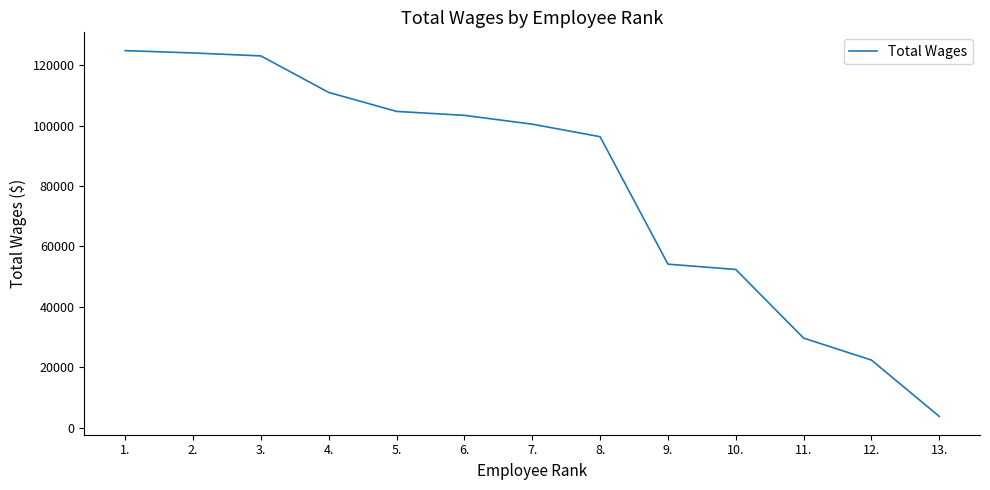

What is the greatest value displayed?

124815